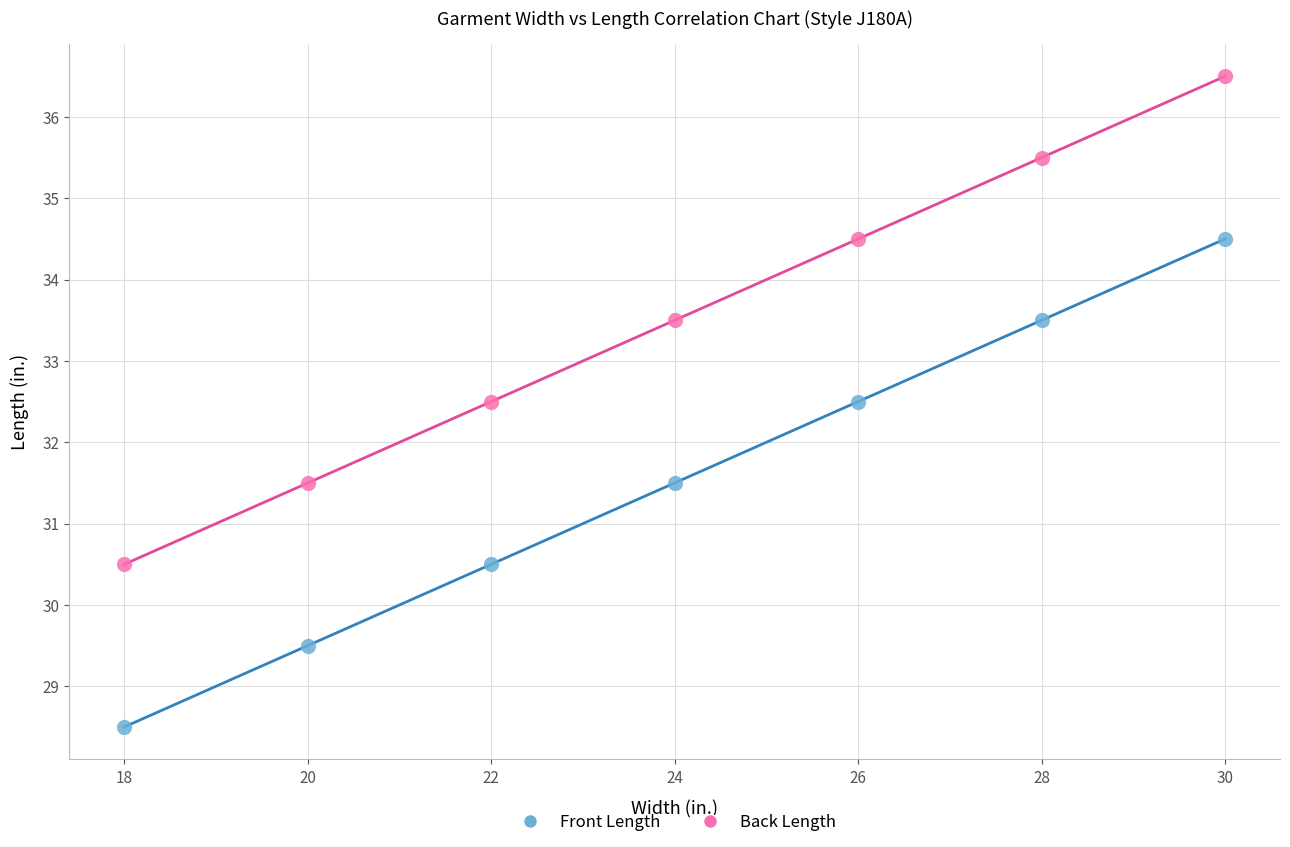

Which series contains the lowest Y value?

Front Length